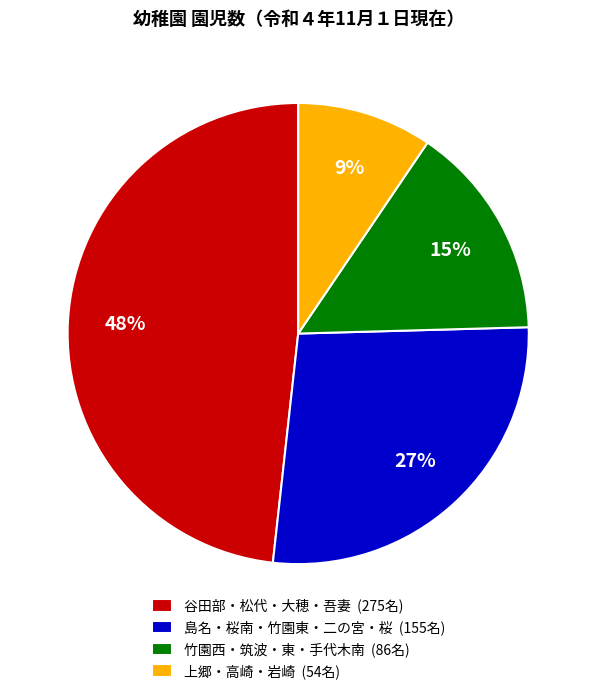

What is the smallest slice in the pie chart?

上郷・高崎・岩崎 (54名)